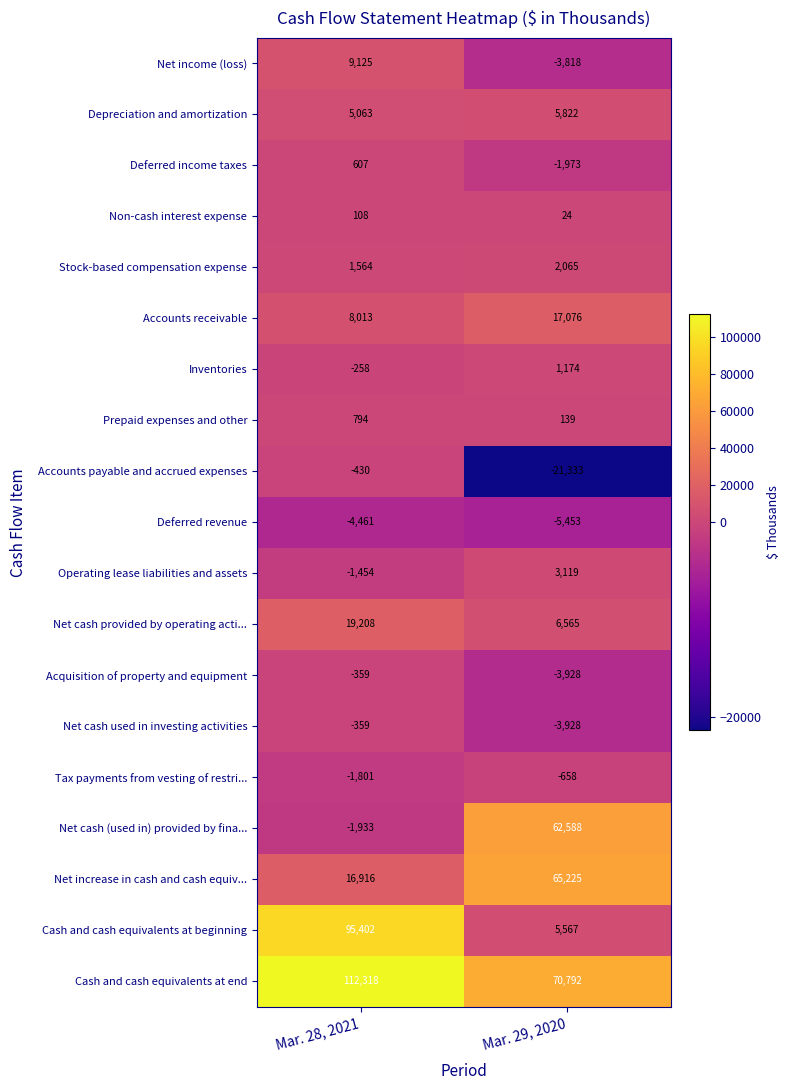

What is the maximum value shown in the chart?

112318